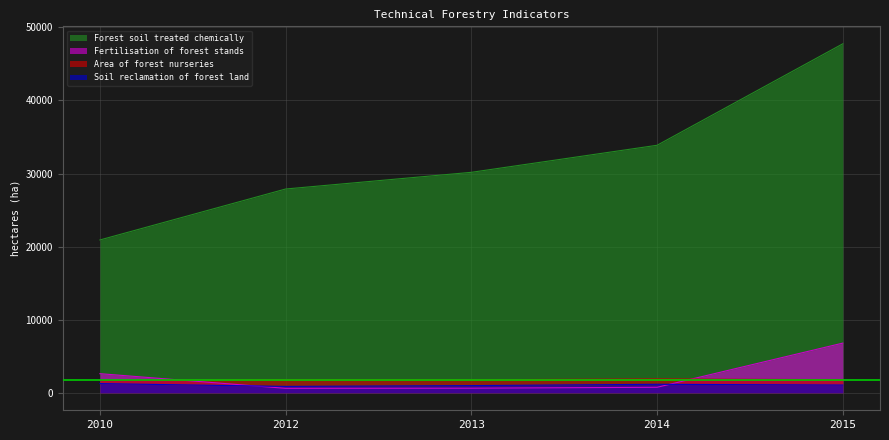

What is the difference between the Area of forest nurseries values at 2013 and 2014?

107